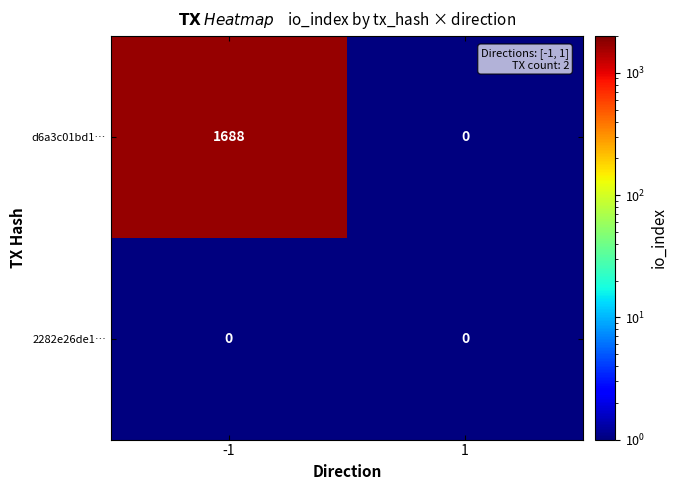

The d6a3c01bd1… series shows 2480 at -1. True or false?

False